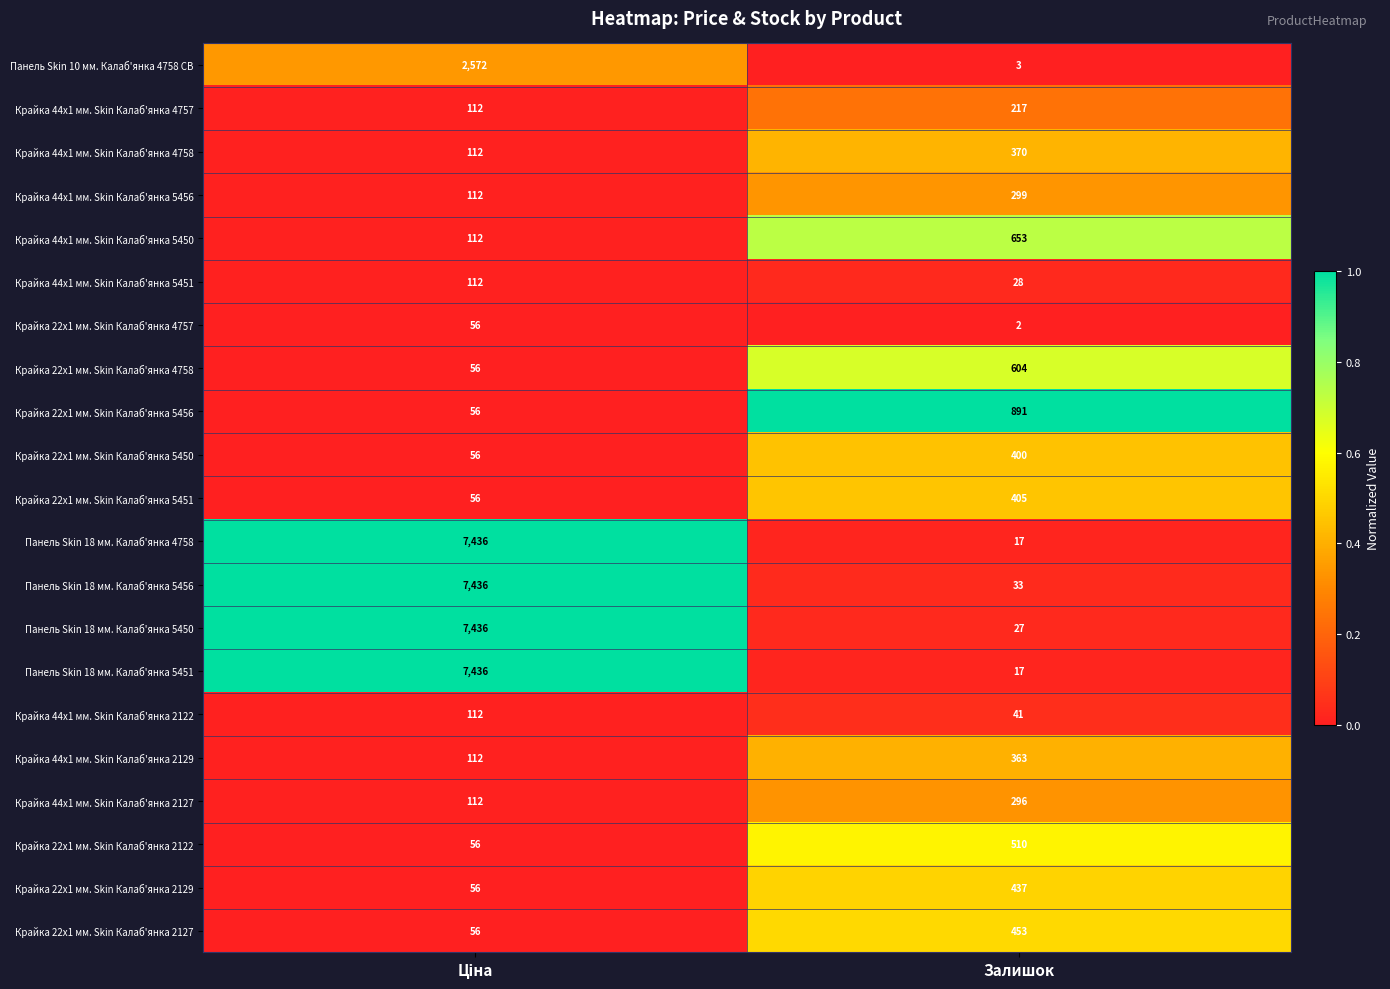

True or false: Крайка 22x1 мм. Skin Калаб'янка 2122 has a value of 197 at Залишок.

False